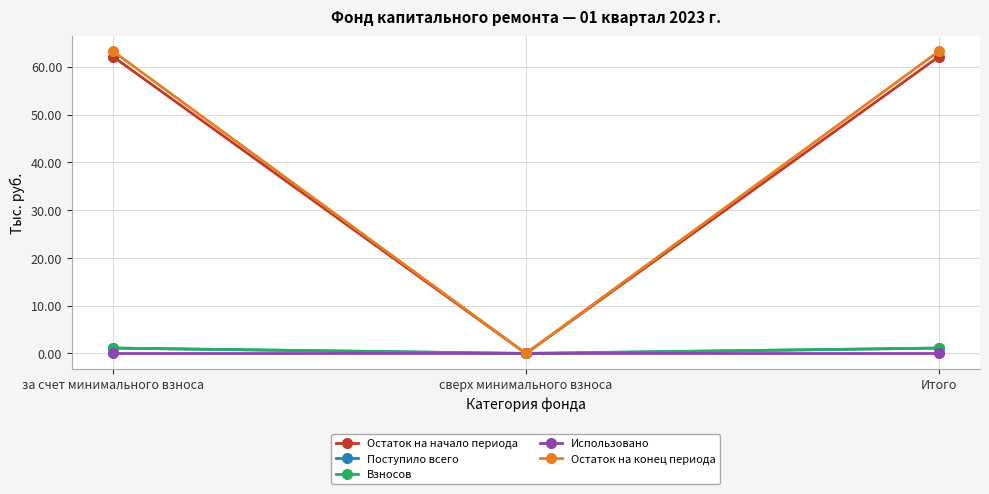

Reading right to left, extract all data points from this chart.

Остаток на начало периода: Итого=62.1	сверх минимального взноса=0.0	за счет минимального взноса=62.1
Поступило всего: Итого=1.1	сверх минимального взноса=0.0	за счет минимального взноса=1.1
Взносов: Итого=1.1	сверх минимального взноса=0.0	за счет минимального взноса=1.1
Использовано: Итого=0.0	сверх минимального взноса=0.0	за счет минимального взноса=0.0
Остаток на конец периода: Итого=63.2	сверх минимального взноса=0.0	за счет минимального взноса=63.2